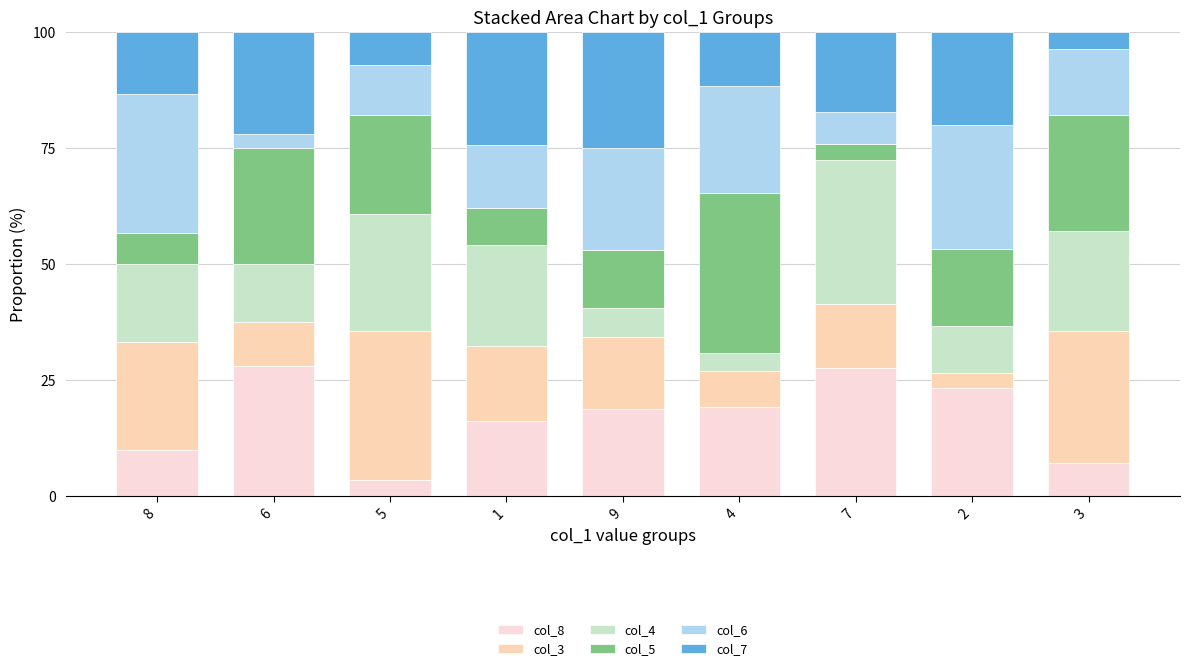

The col_8 series shows 16.3 at 2. True or false?

False